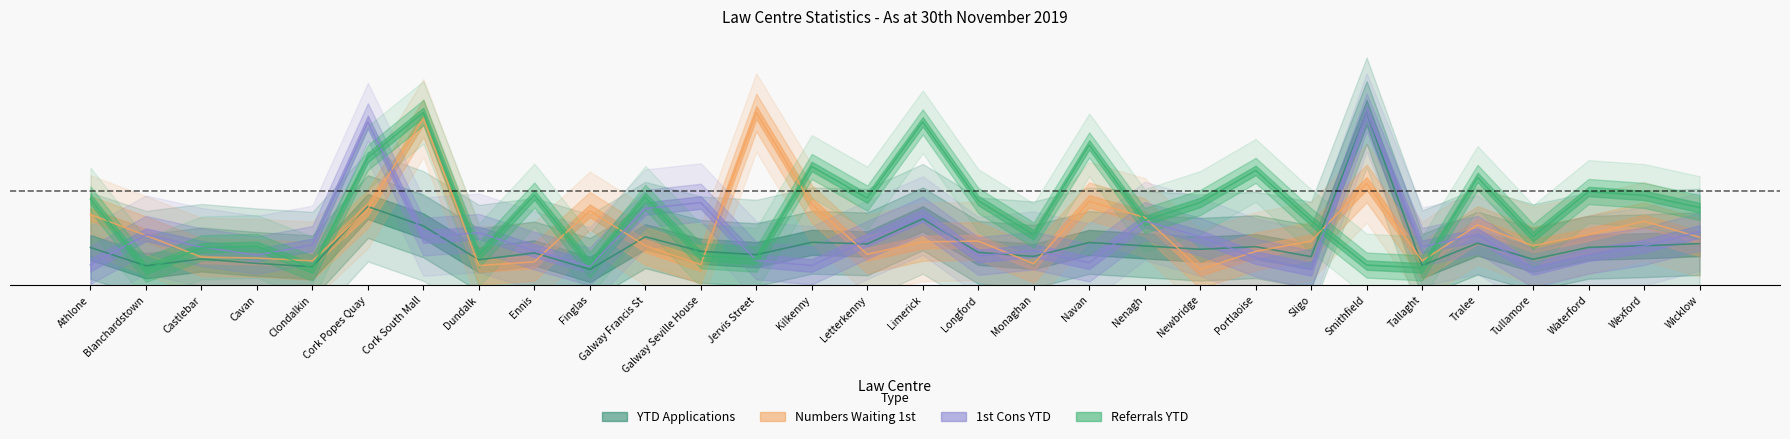

What is the value of the Numbers Waiting 1st point at the 28th from the left?

0.2